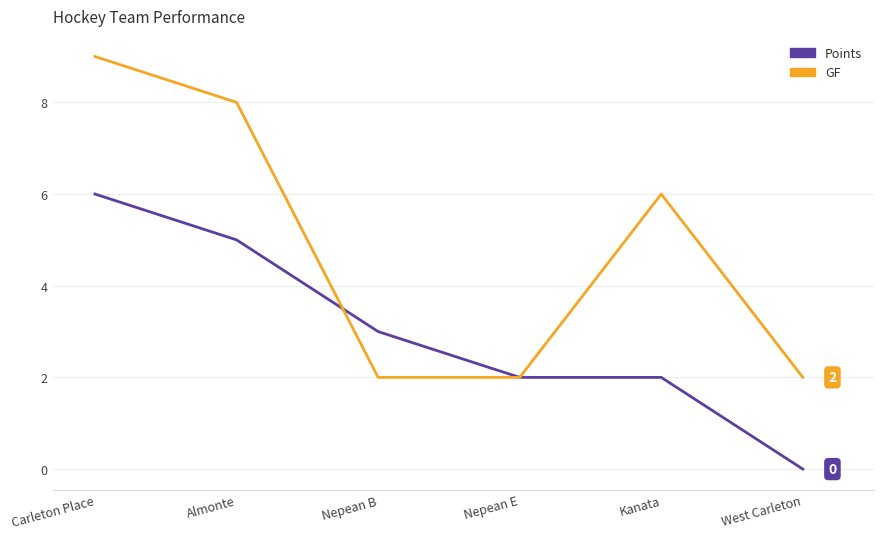

True or false: GF has a value of 12 at Almonte.

False